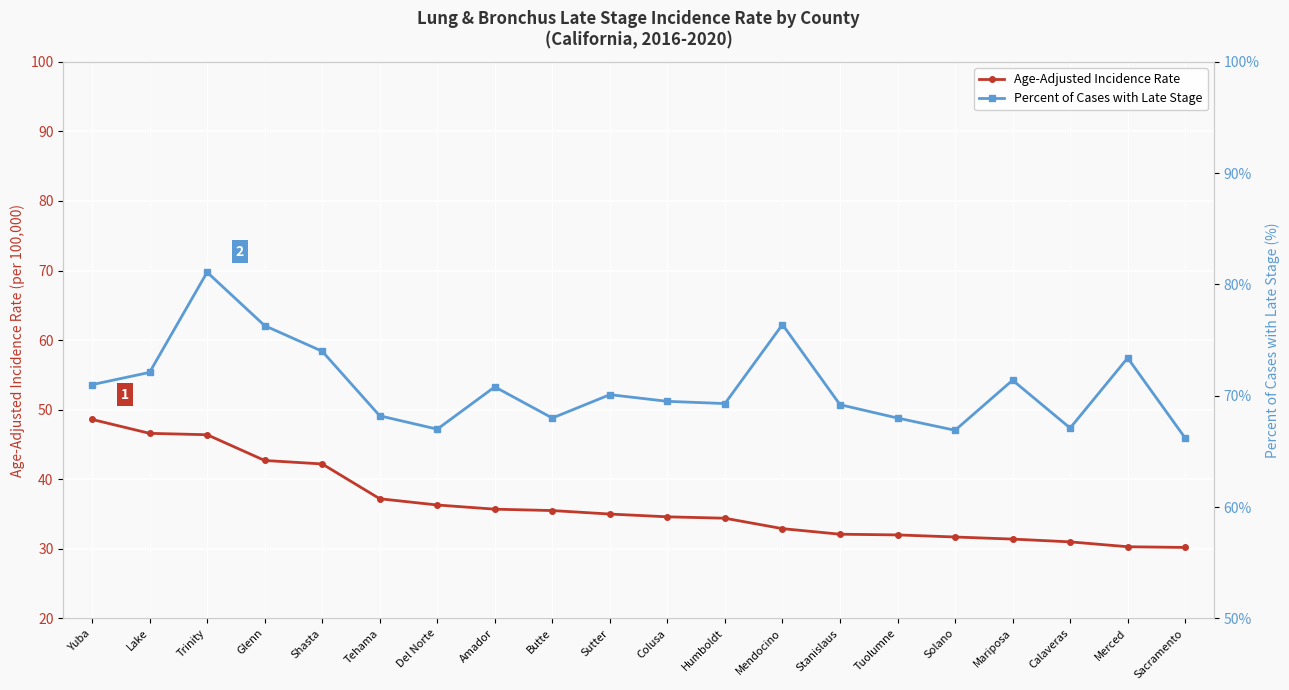

What is the approximate value of Age-Adjusted Incidence Rate at Shasta?

42.2